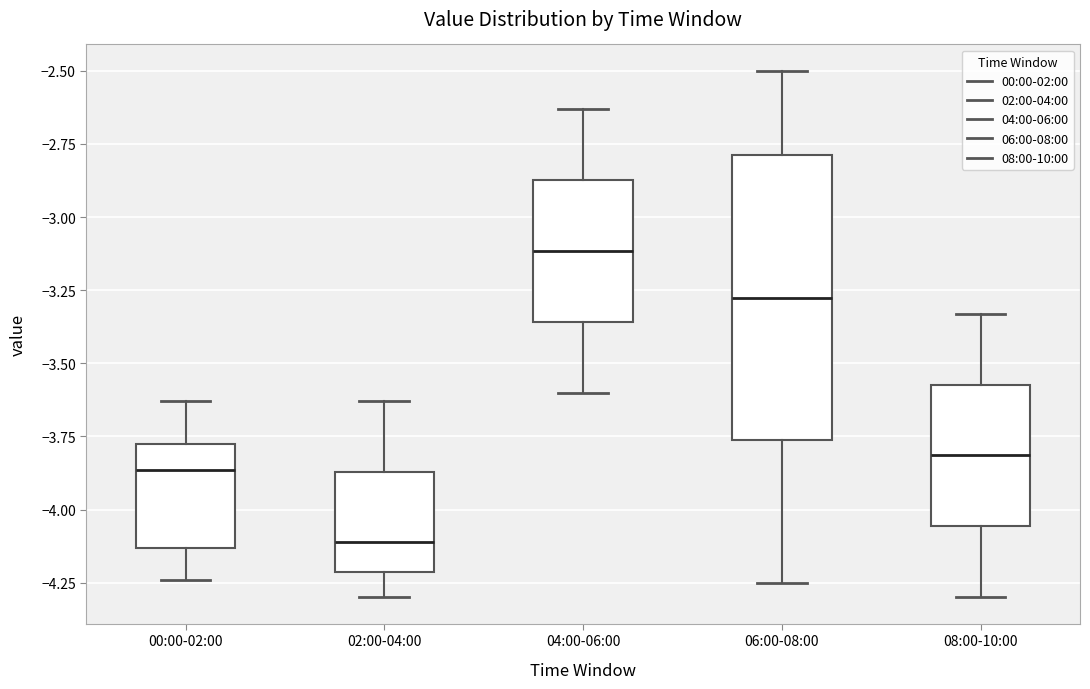

Where does the lower whisker of the box for 08:00-10:00 end on the y-axis? The values are not printed on the chart, so give them approximately, as read against the axis.

-4.30